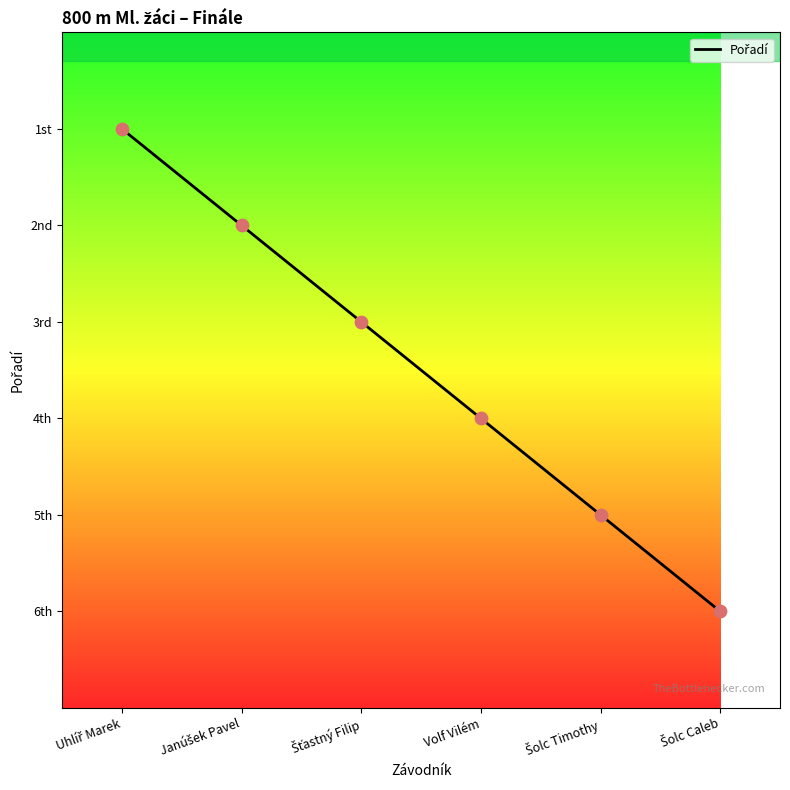

What is the change in value from Uhlíř Marek to Šťastný Filip?

+2